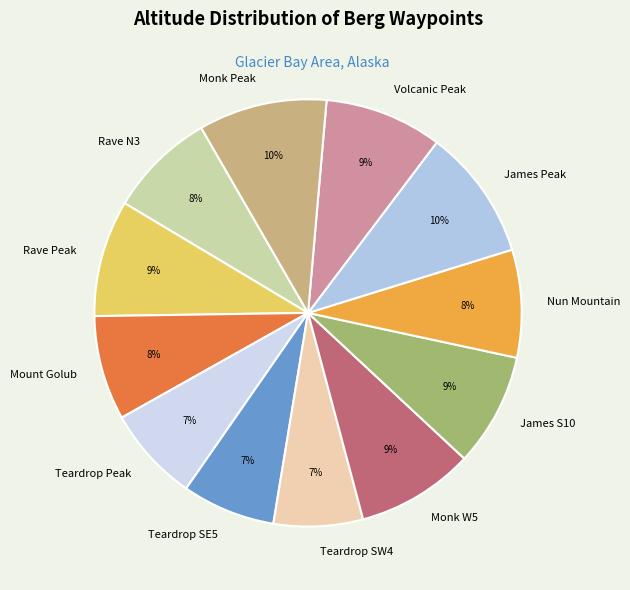

Does James S10 represent more than half of the total?

No